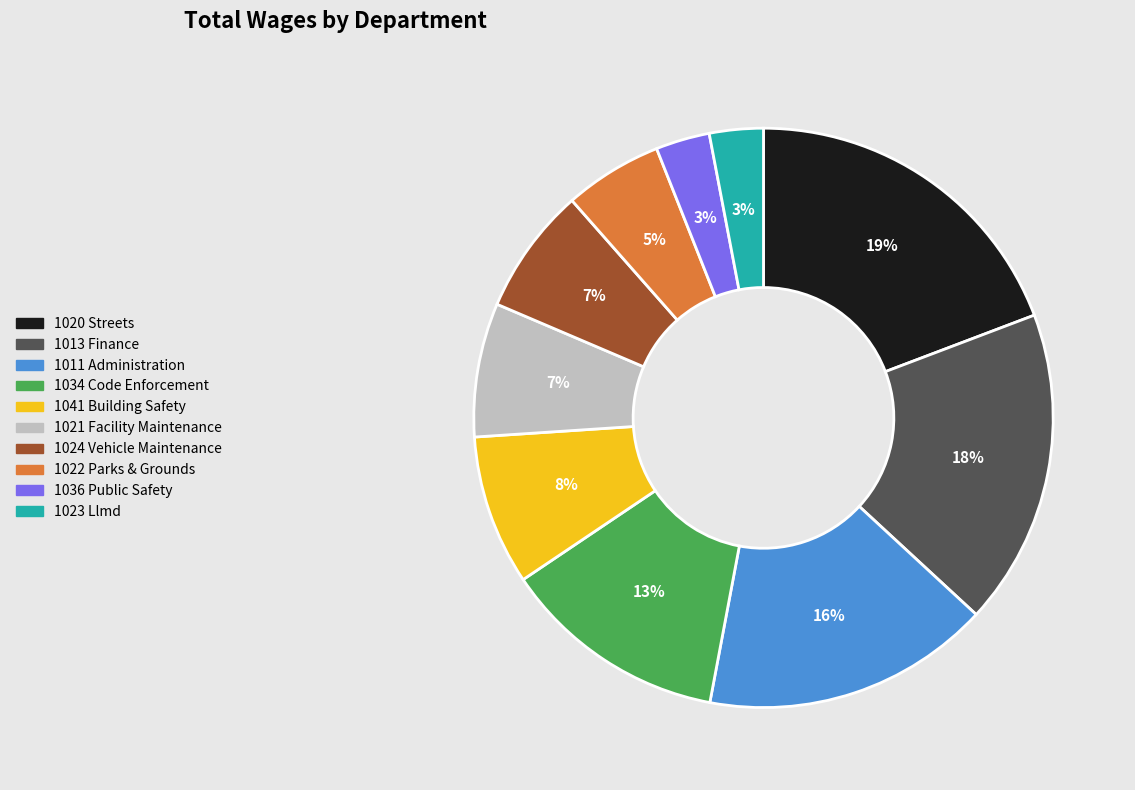

Does 1023 Llmd account for over 50% of the chart?

No